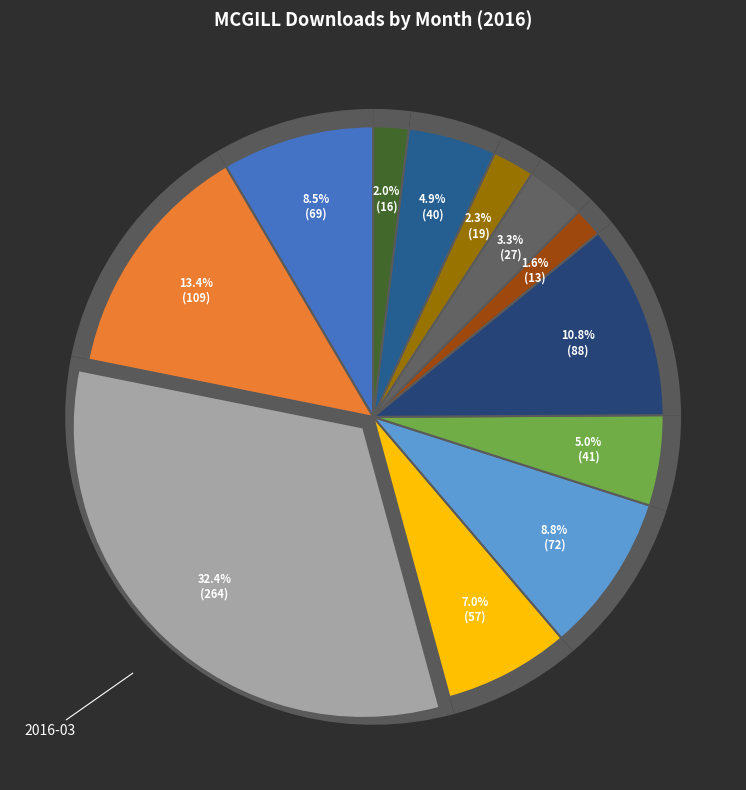

Is it true that 2016-01 is 15% of the pie?

False